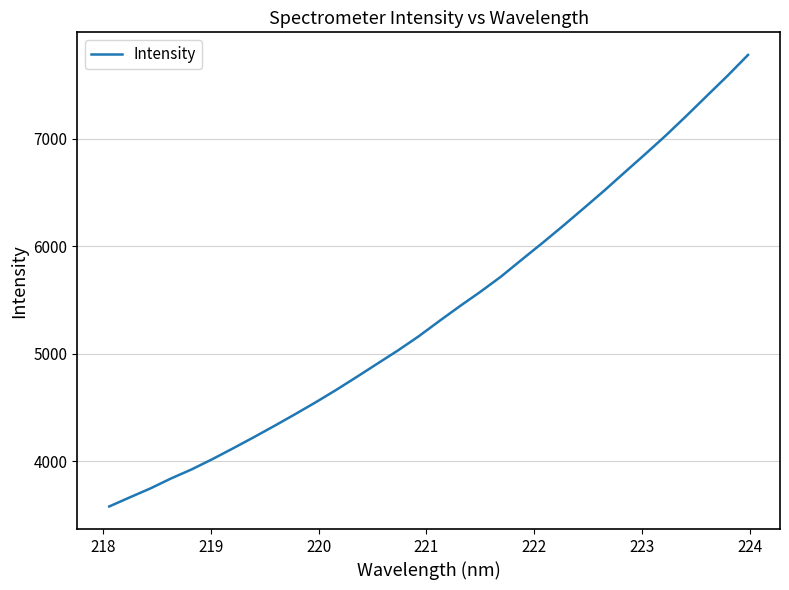

What is the minimum value shown in the chart?

3578.5